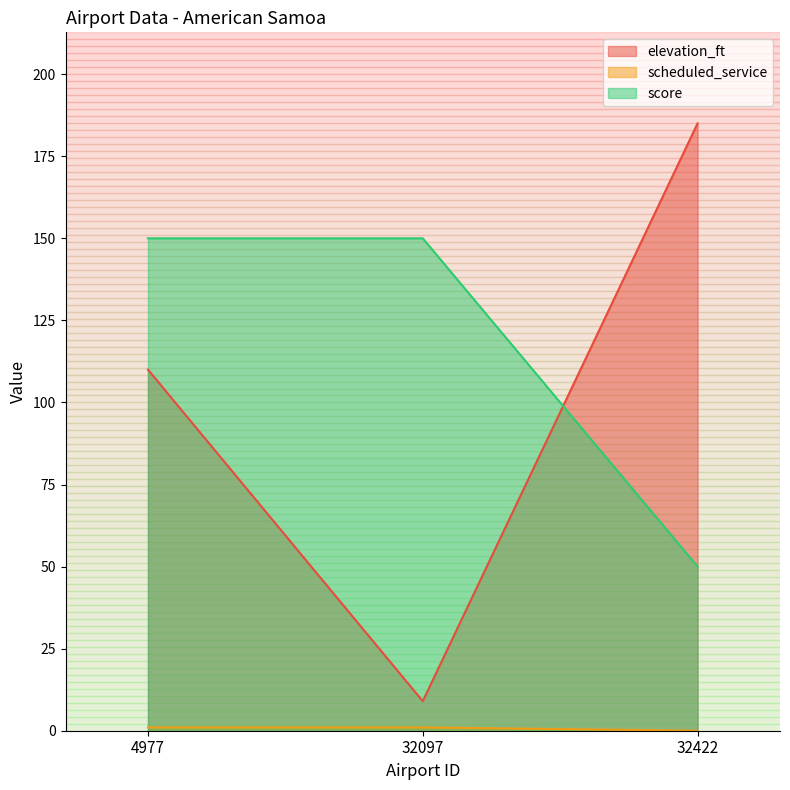

Rank the series at 32422 from highest to lowest value.

elevation_ft, score, scheduled_service